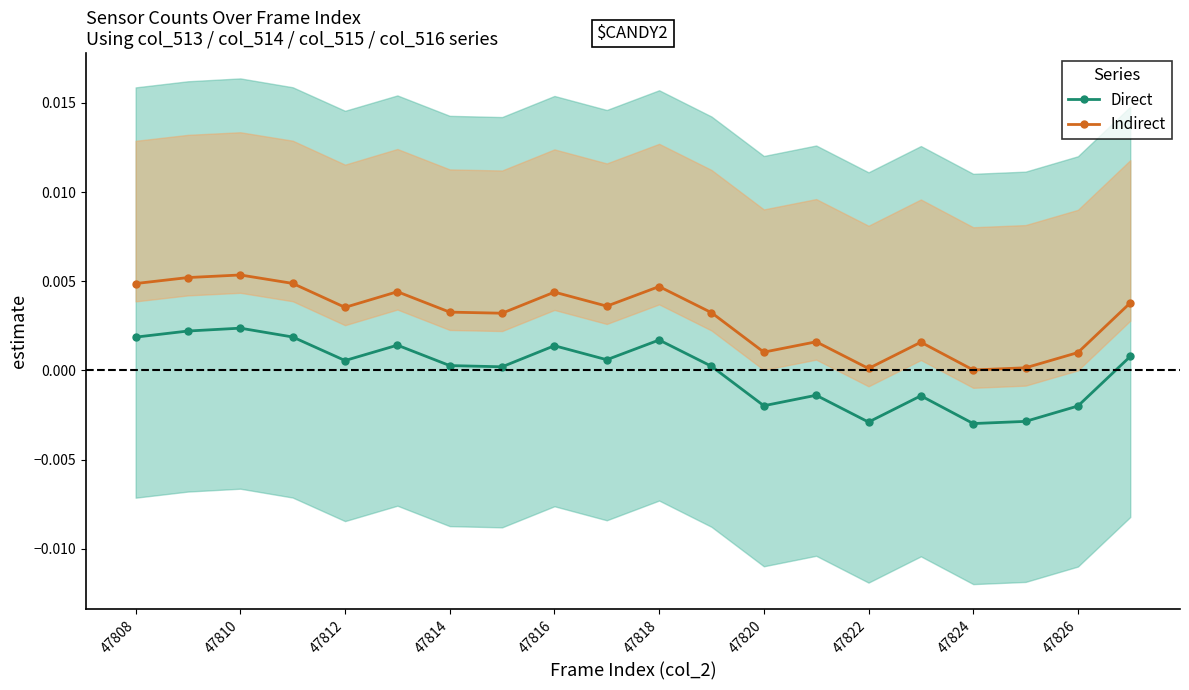

Does the chart have visible grid lines?

No